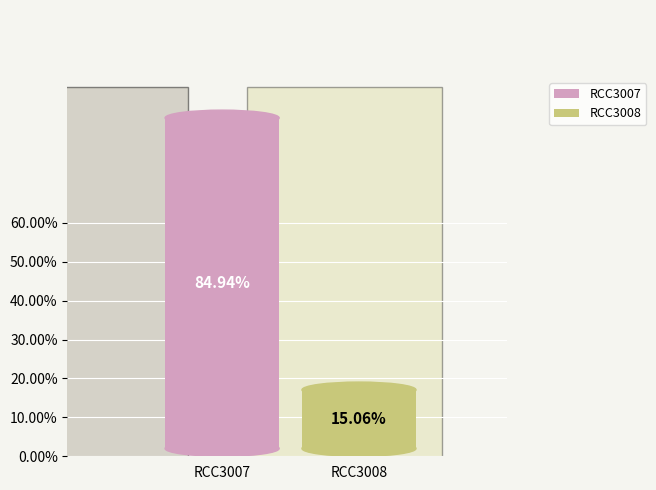

True or false: RCC3008 accounts for 15% of the total.

True